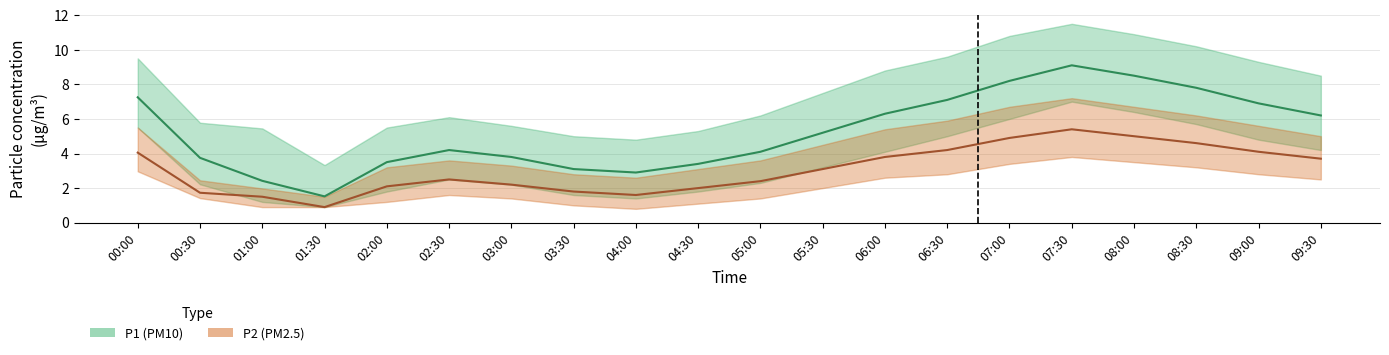

What is the sum of the P1 values at 01:30 and 05:00?

5.6